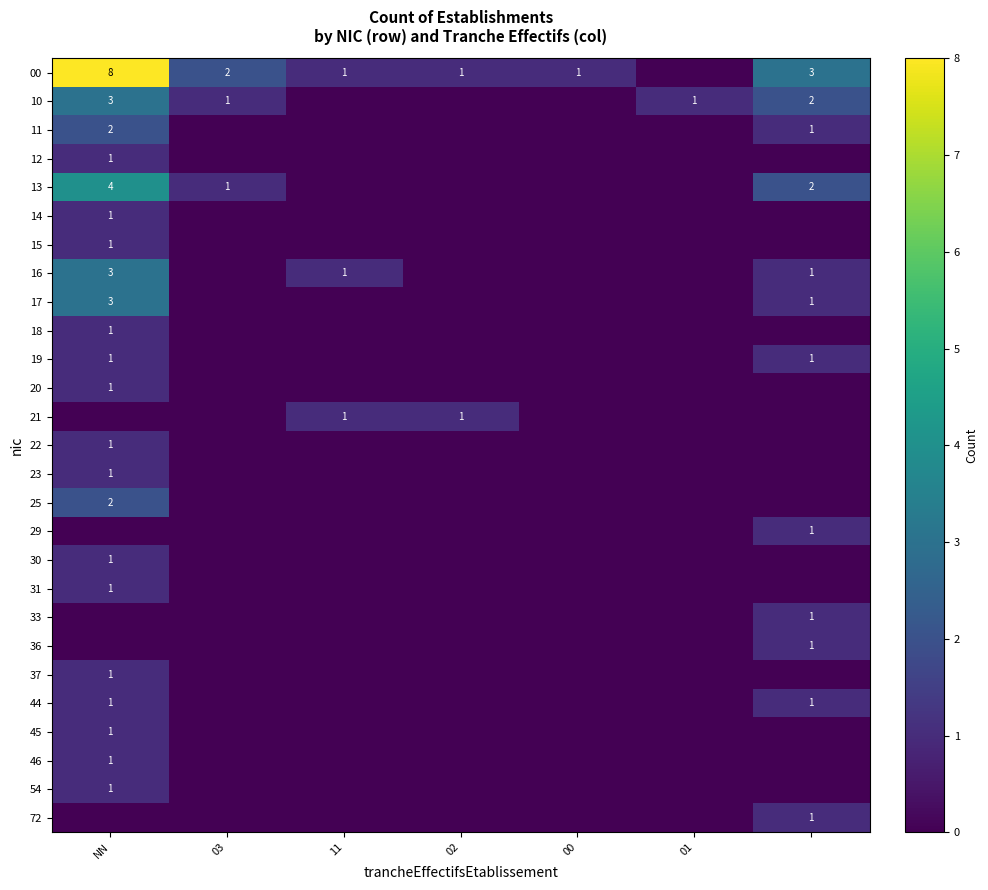

What is the maximum value for 36?

1